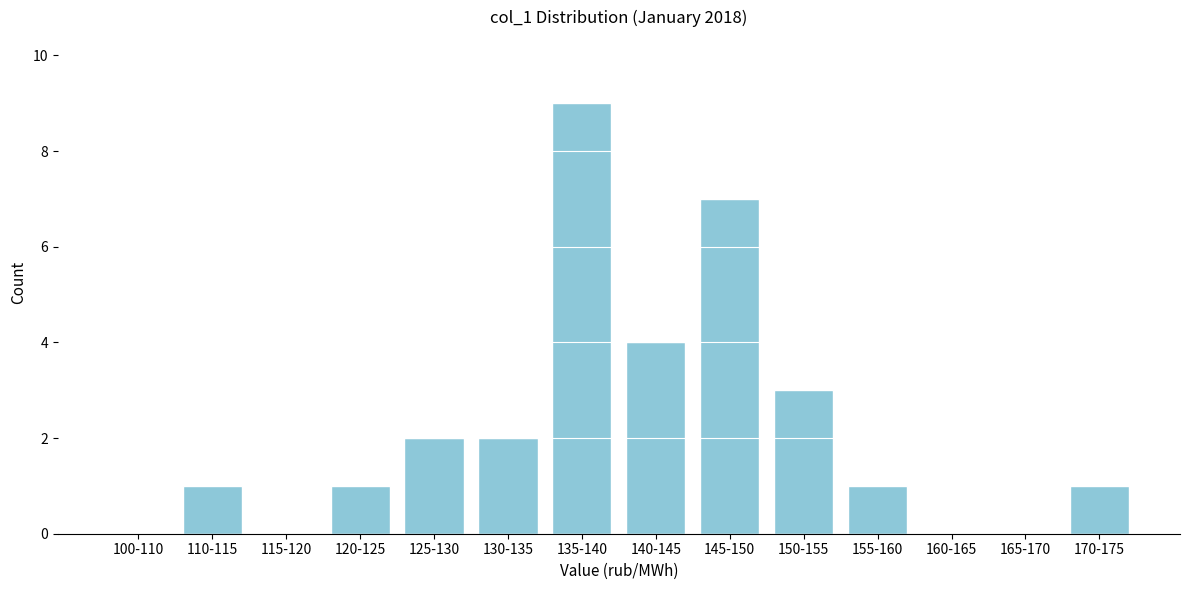

Reading left to right, transcribe all the data shown in this chart.

100-110=0	110-115=1	115-120=0	120-125=1	125-130=2	130-135=2	135-140=9	140-145=4	145-150=7	150-155=3	155-160=1	160-165=0	165-170=0	170-175=1